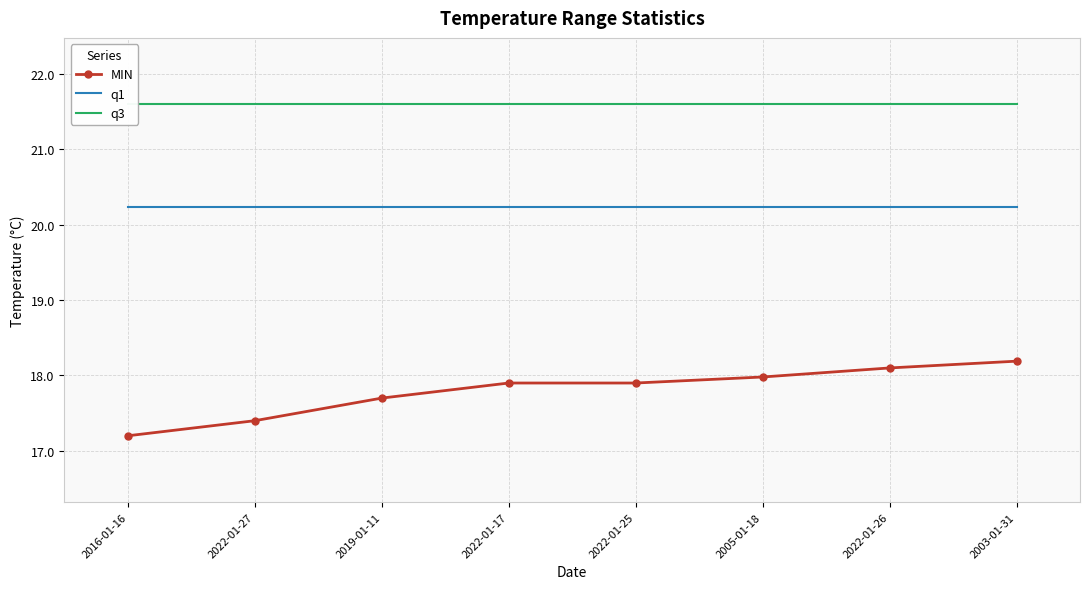

Rank the categories by q1 value from lowest to highest.

2016-01-16, 2022-01-27, 2019-01-11, 2022-01-17, 2022-01-25, 2005-01-18, 2022-01-26, 2003-01-31